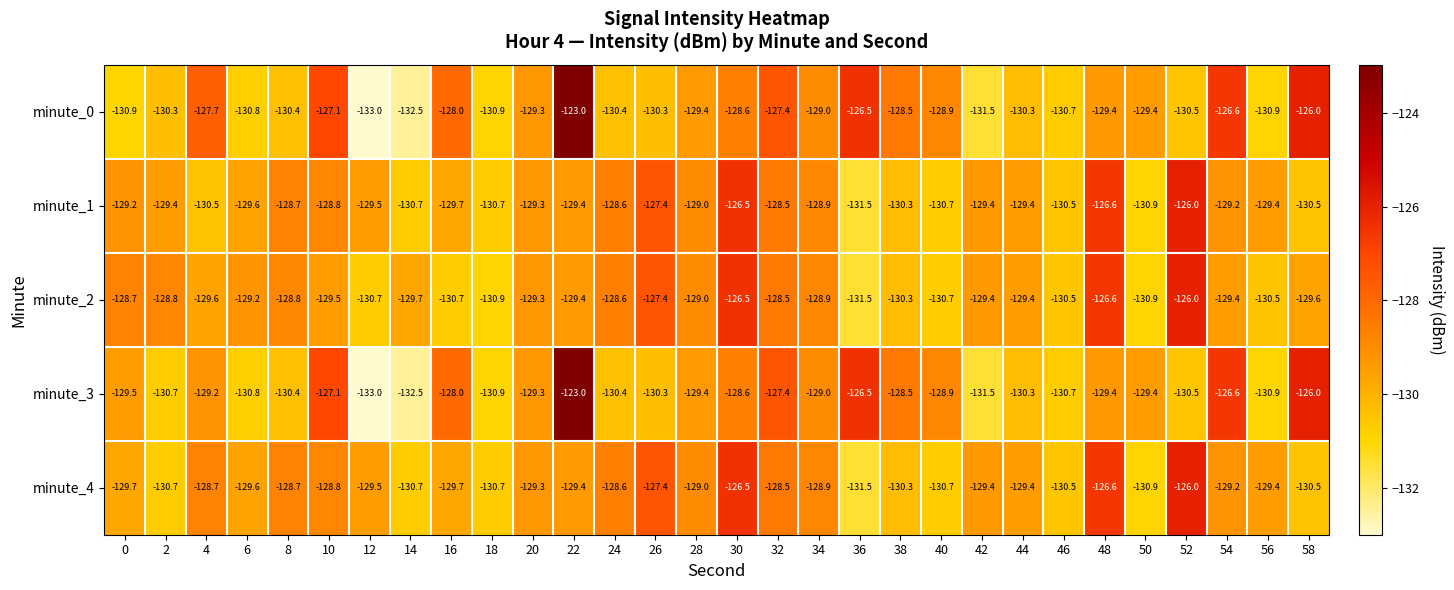

The value of minute_1 at 8 is -71.5. True or false?

False